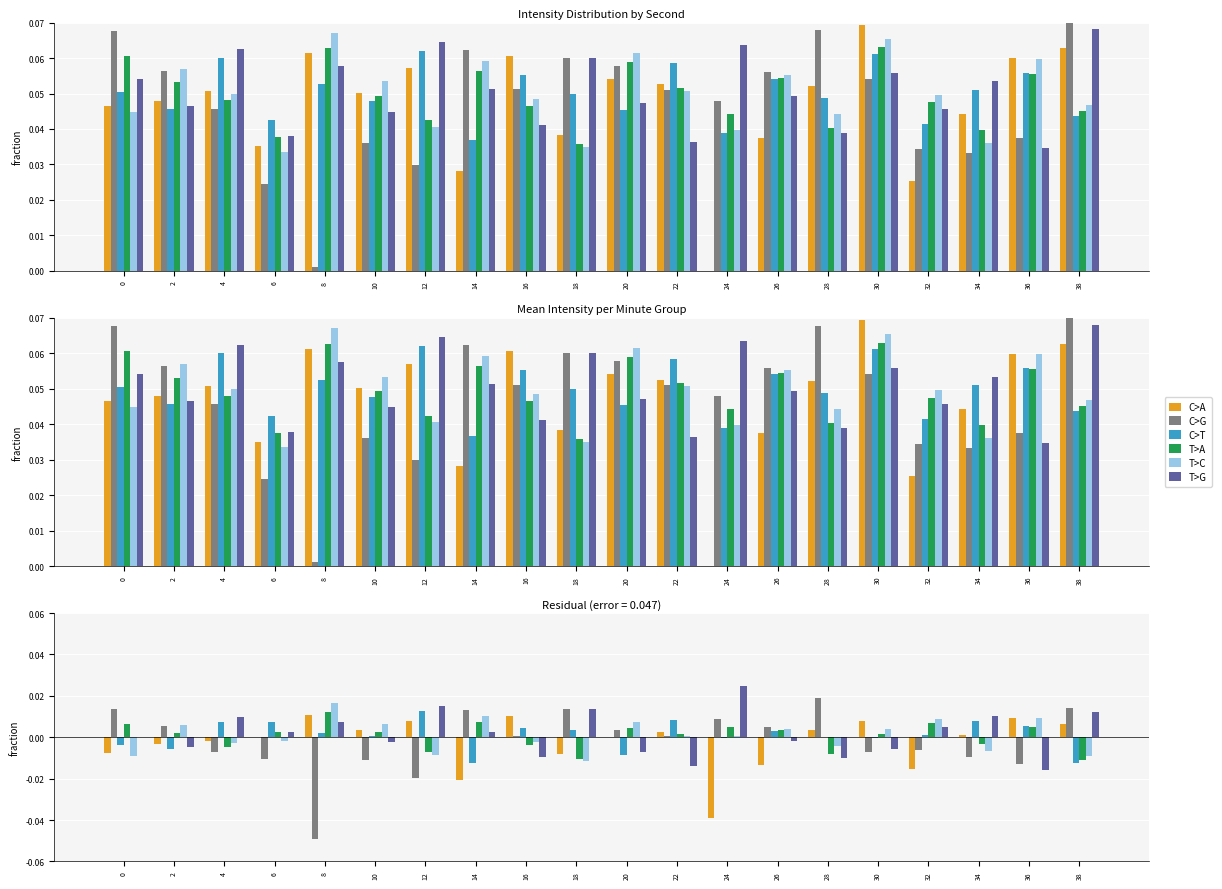

How many data points in C>A are less than 0?

10